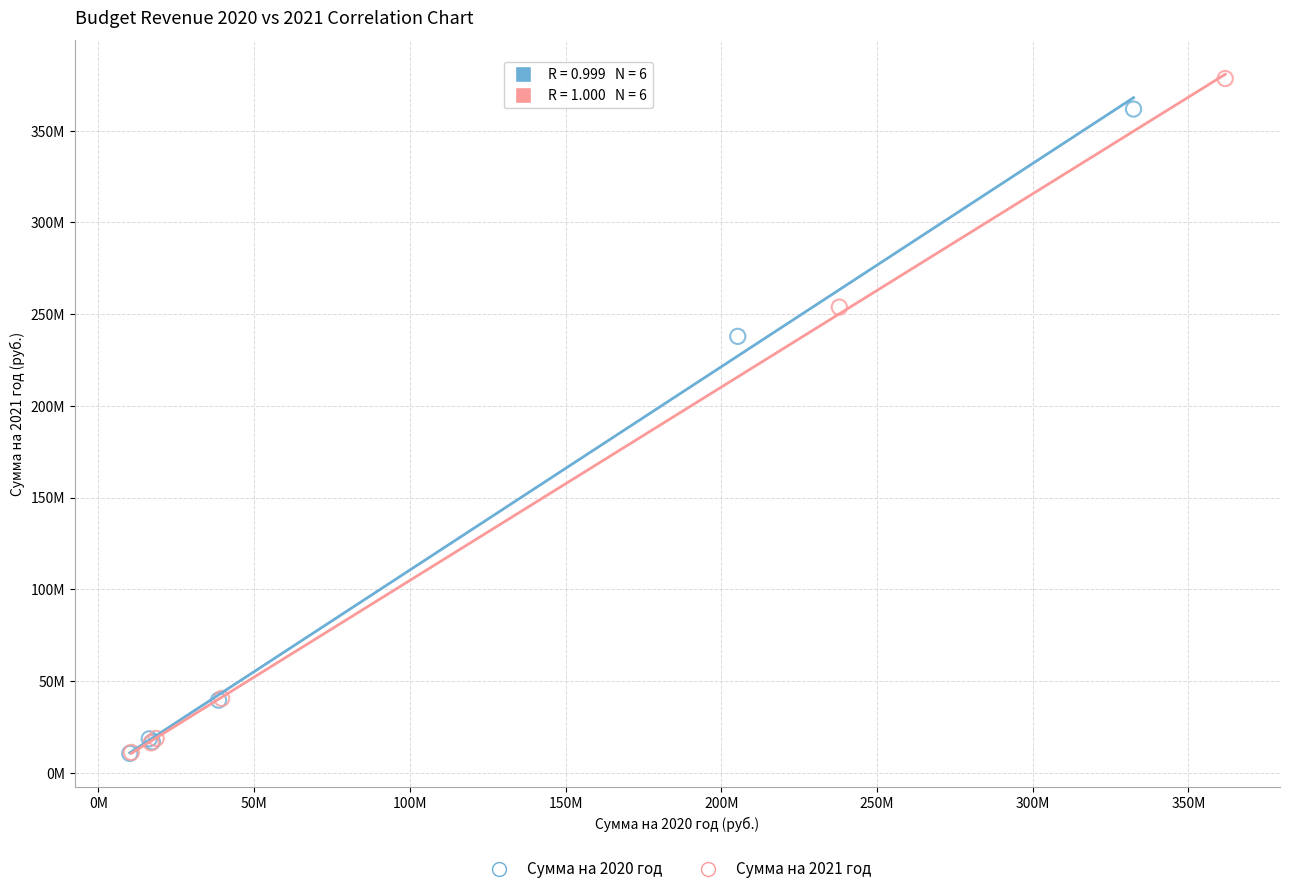

Which series has the widest spread of Y values?

Сумма на 2021 год